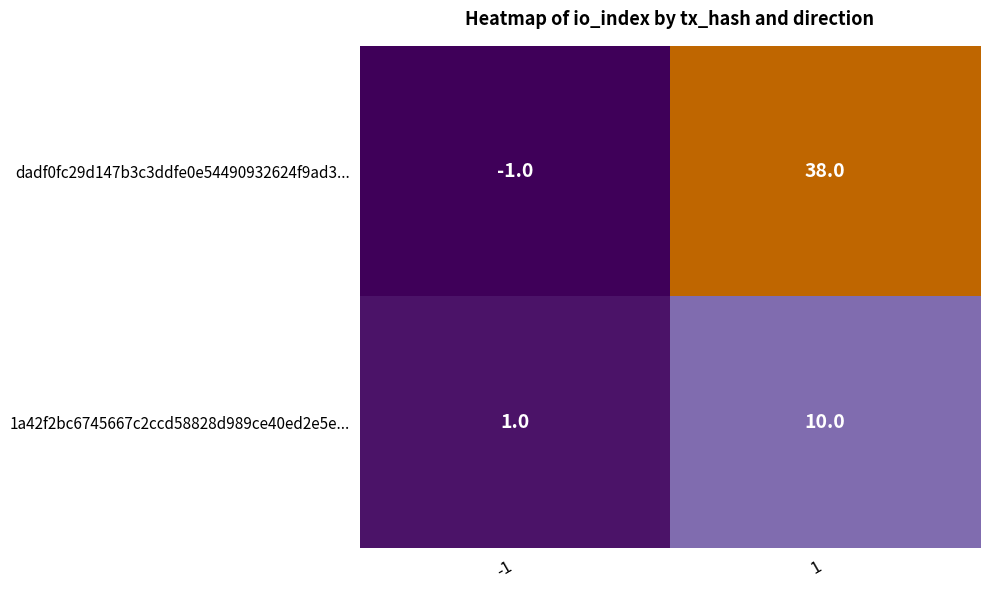

What is the total value across all series at 1?

48